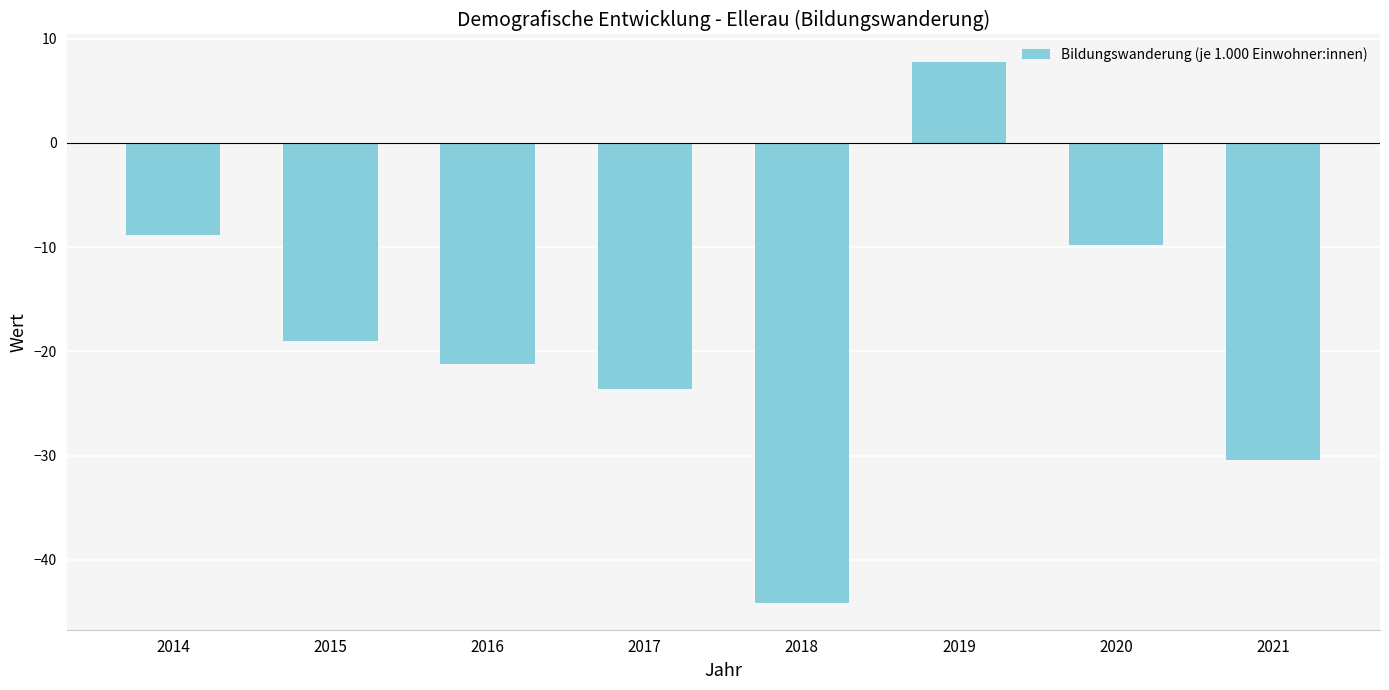

Reading right to left, extract all data points from this chart.

-30.4	-9.8	7.8	-44.1	-23.6	-21.2	-19.0	-8.8